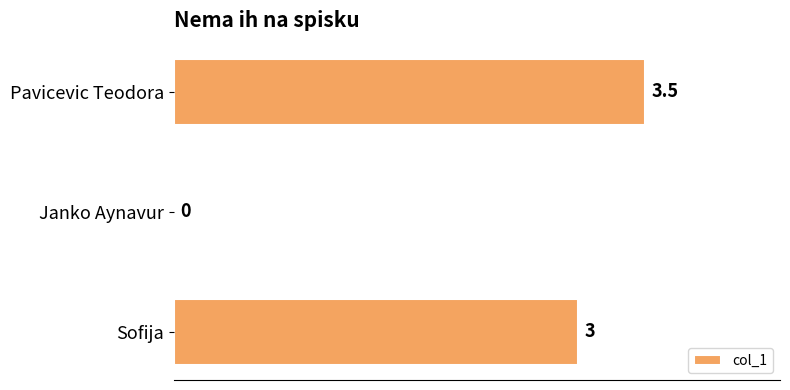

Between Pavicevic Teodora and Janko Aynavur, which is larger?

Pavicevic Teodora